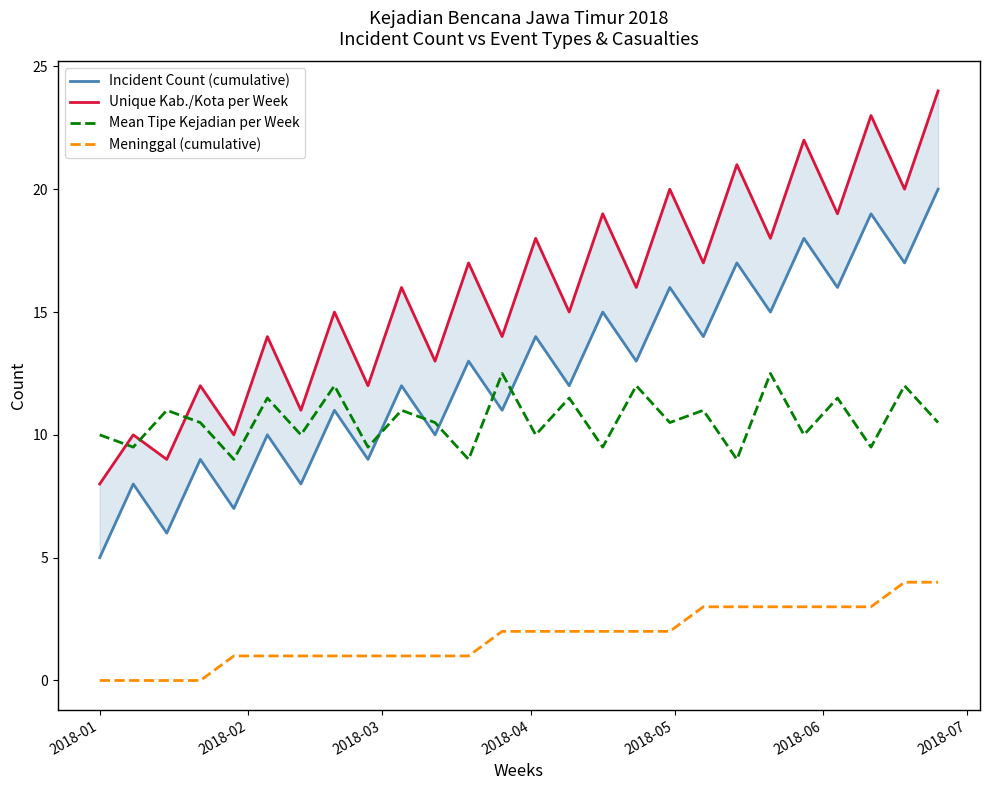

True or false: Meninggal (cumulative) and Mean Tipe Kejadian per Week intersect in this chart.

False